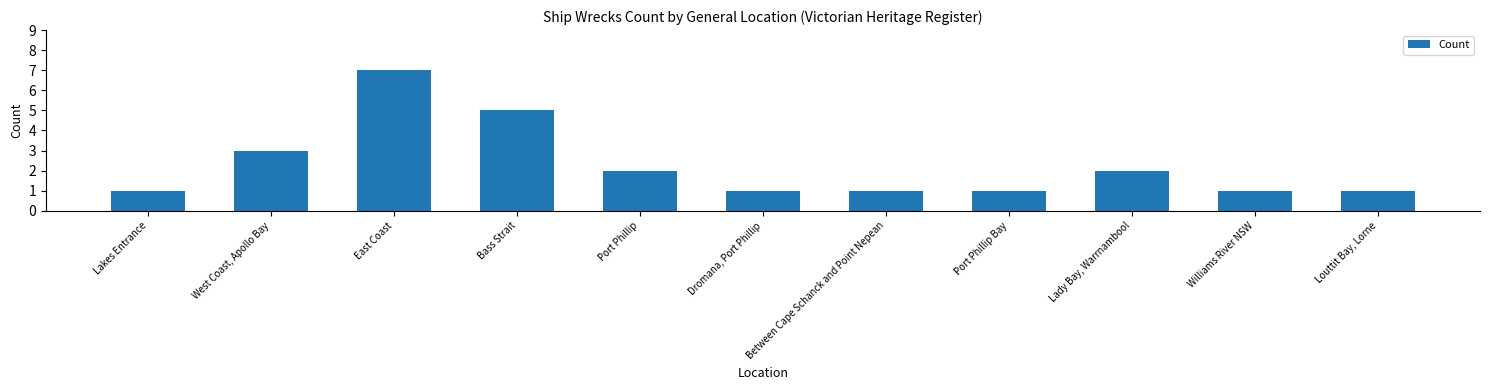

True or false: the data shows 1 at Louttit Bay, Lorne.

True